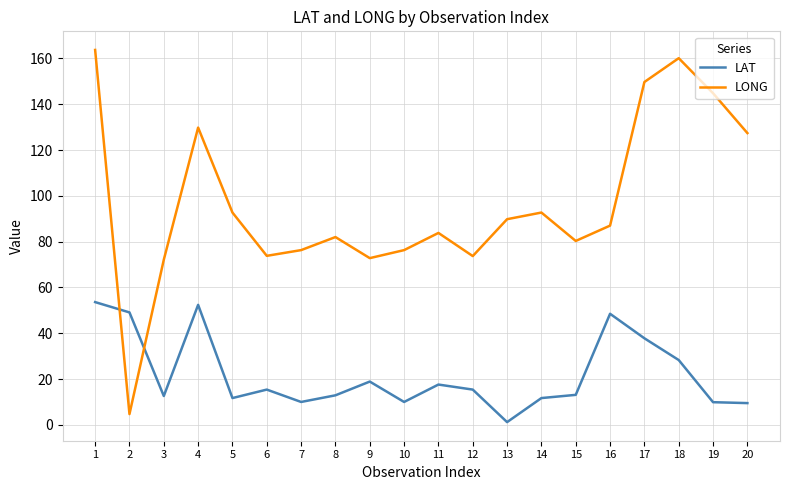

Rank the series at 11 from highest to lowest value.

LONG, LAT